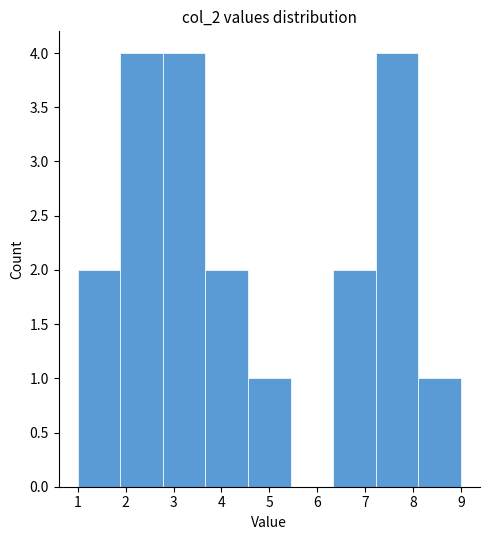

Reading left to right, list every bar in this chart as the range it spans on the x-axis followed by its height. Neither the bar edges nor the heights are printed on the chart, so give them approximately, as read against the axes.

1.0 to 1.9: 2
1.9 to 2.8: 4
2.8 to 3.7: 4
3.7 to 4.6: 2
4.6 to 5.4: 1
5.4 to 6.3: 0
6.3 to 7.2: 2
7.2 to 8.1: 4
8.1 to 9.0: 1